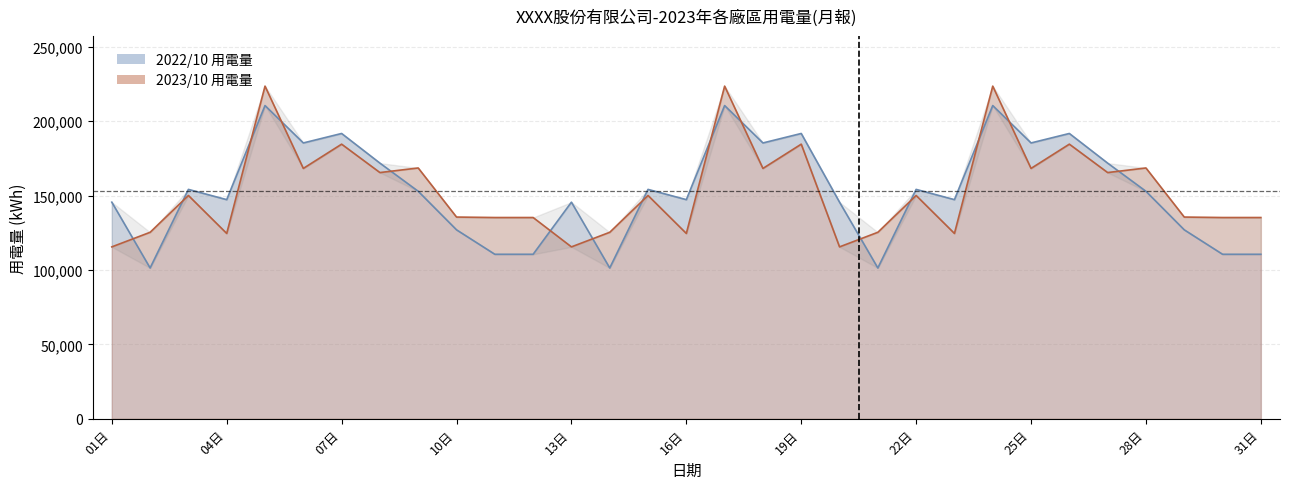

In 2023/10 用電量, how many points are higher than both neighbors (excluding endpoints)?

11